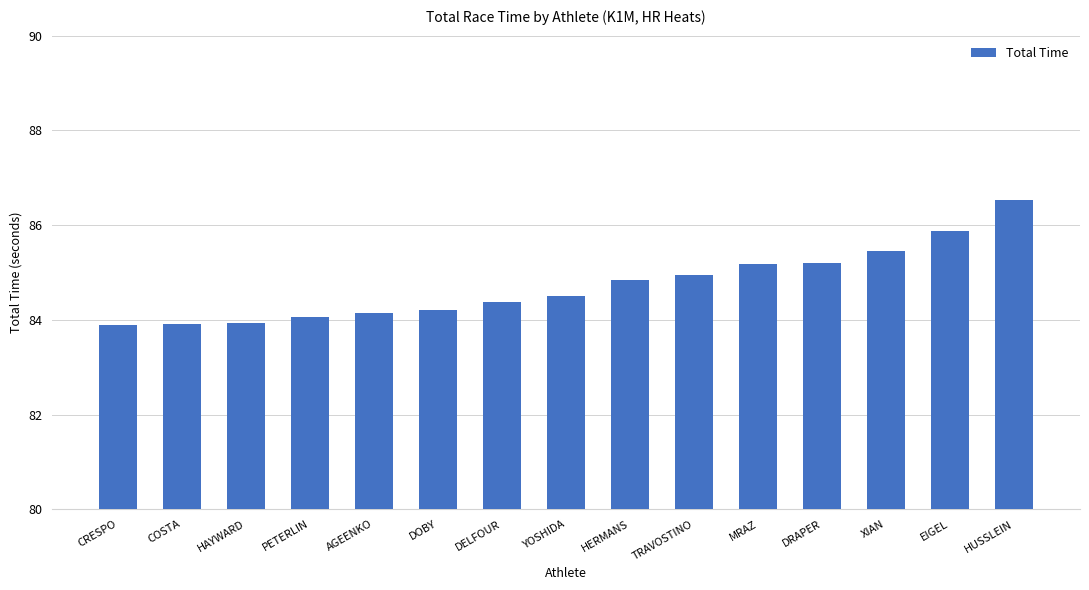

Approximately how many times larger is the value at DELFOUR compared to COSTA?

1.0